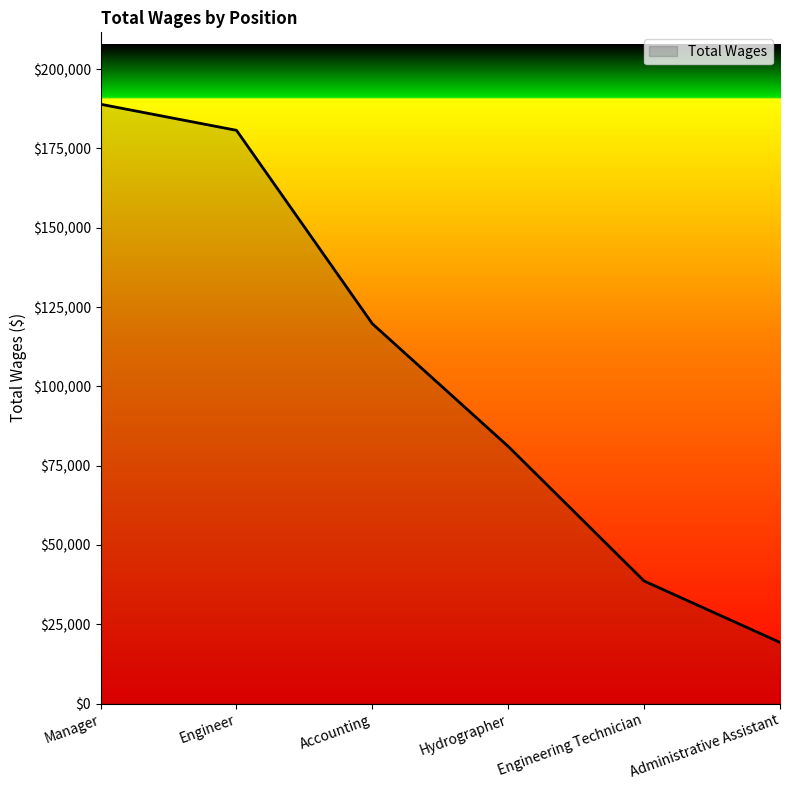

What is the maximum value shown in the chart?

188942